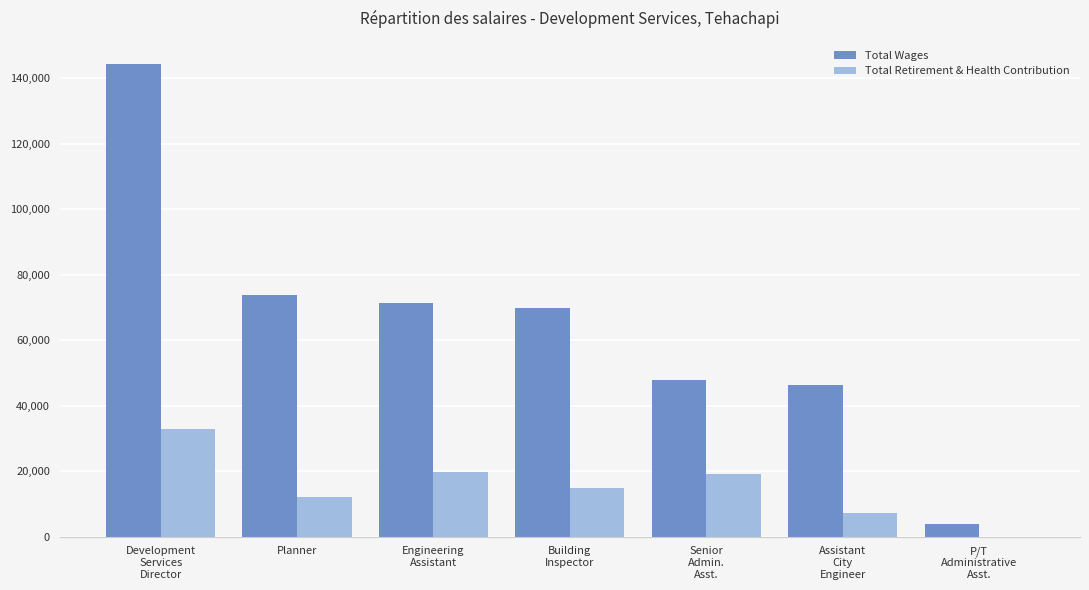

The value of Total Wages at Development
Services
Director is 144196. True or false?

True